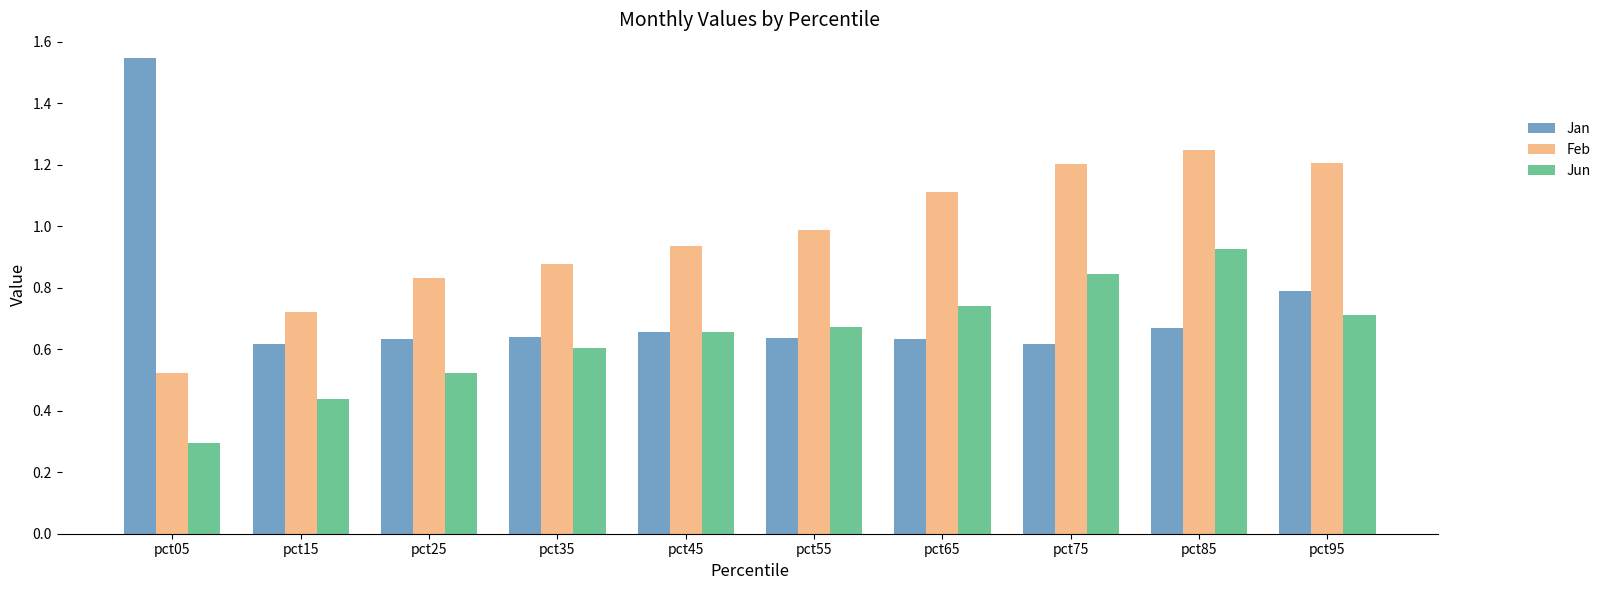

The value of Jan at pct75 is 0.6. True or false?

True